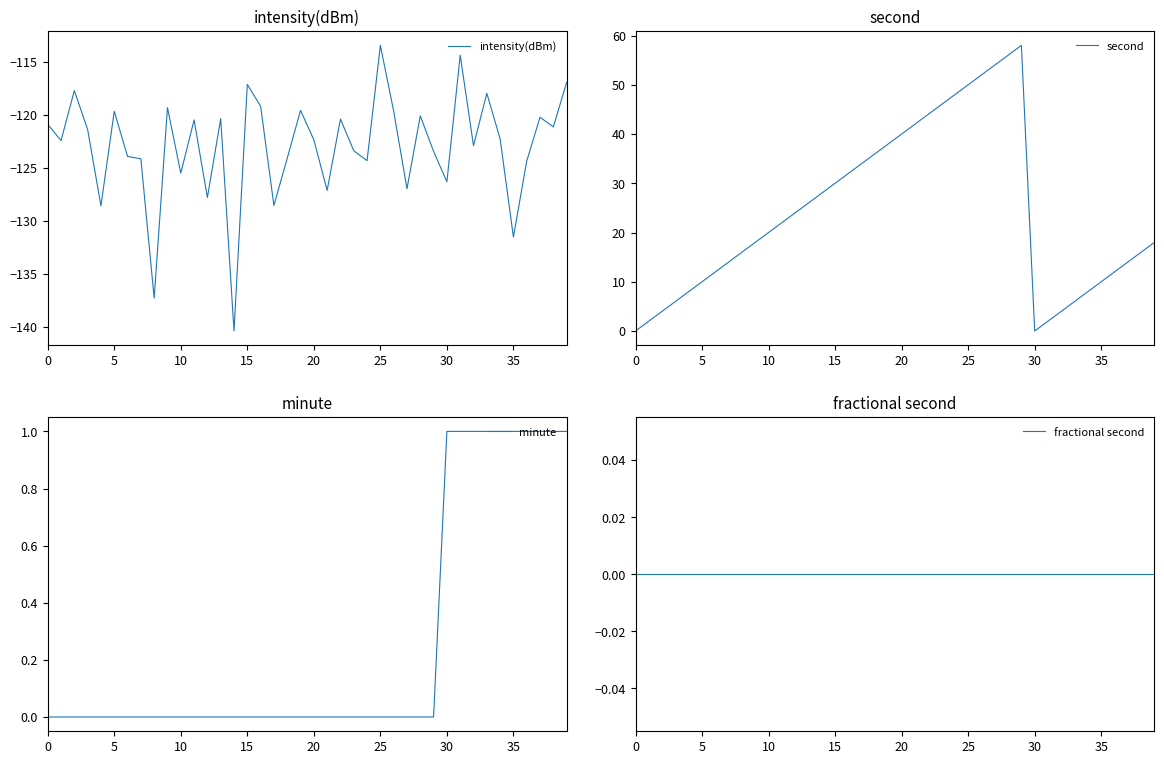

What is the spread (max minus min) of values at 36?

136.4